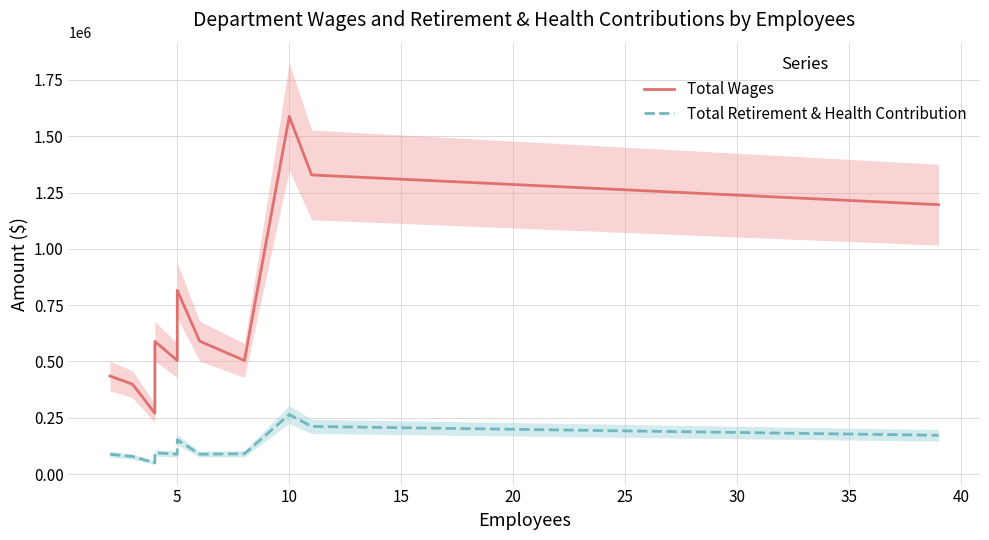

Reading left to right, extract all data points from this chart.

Total Wages: 435238	399008	269819	301255	589164	504097	815780	589915	504277	1588172	1328299	1196124
Total Retirement & Health Contribution: 87610	77854	49920	63592	94282	88167	151708	88210	90008	264245	211455	171976